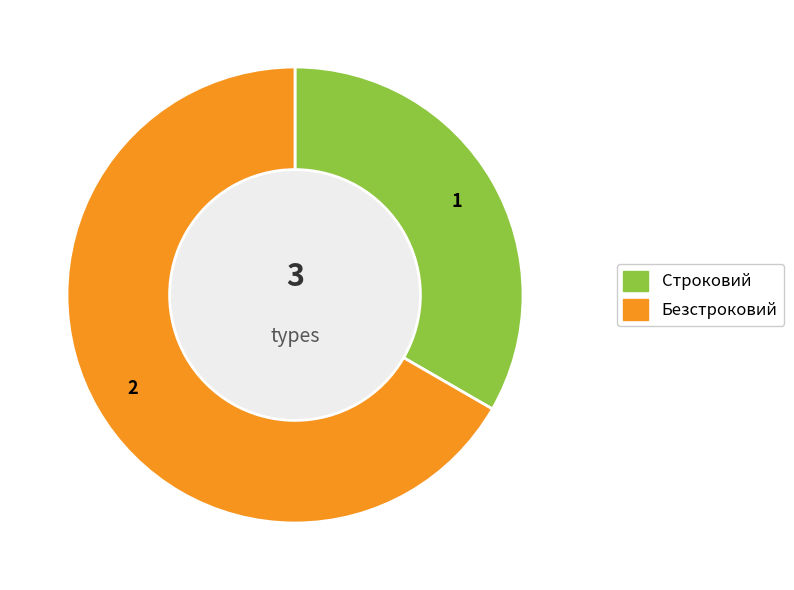

Between Безстроковий and Строковий, which is larger?

Безстроковий